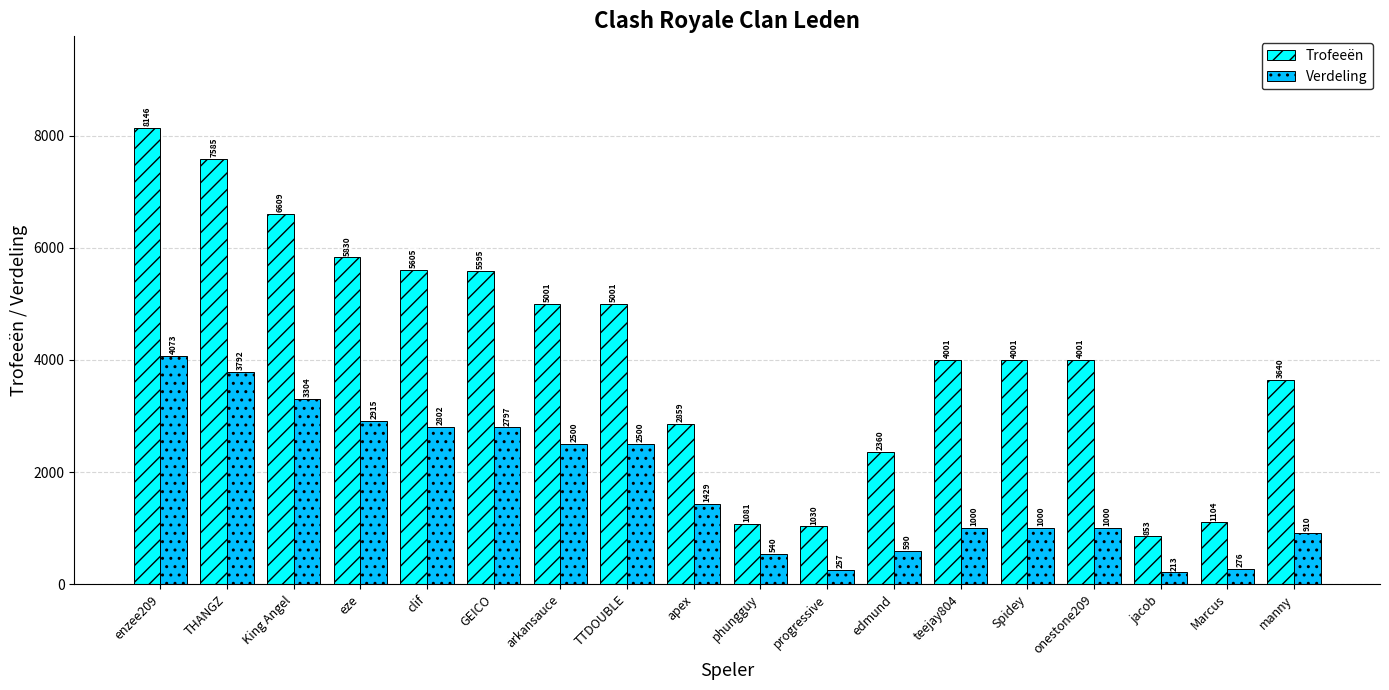

What is the average value of the Verdeling series?

1772